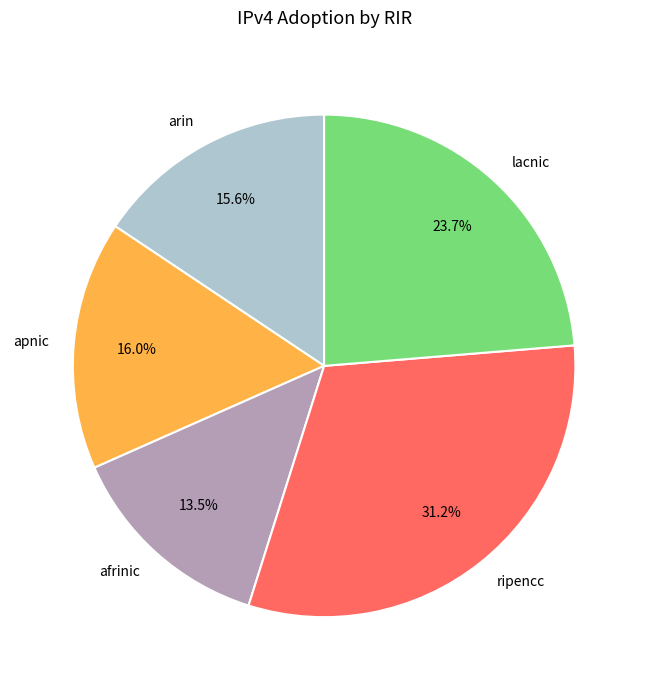

To the nearest percent, what portion does ripencc represent?

31%